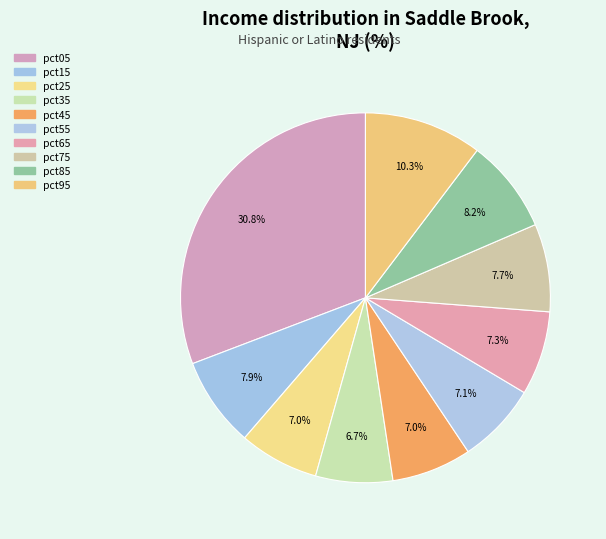

To the nearest percent, what percentage of the pie is pct85?

8%